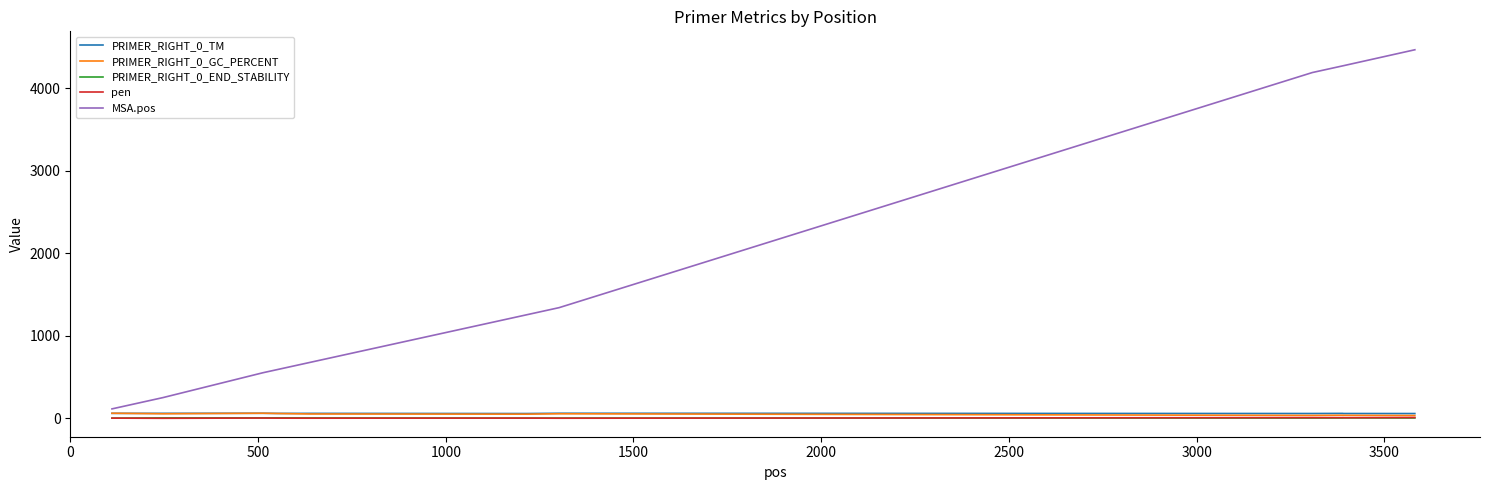

What is the greatest value displayed?

4466.0